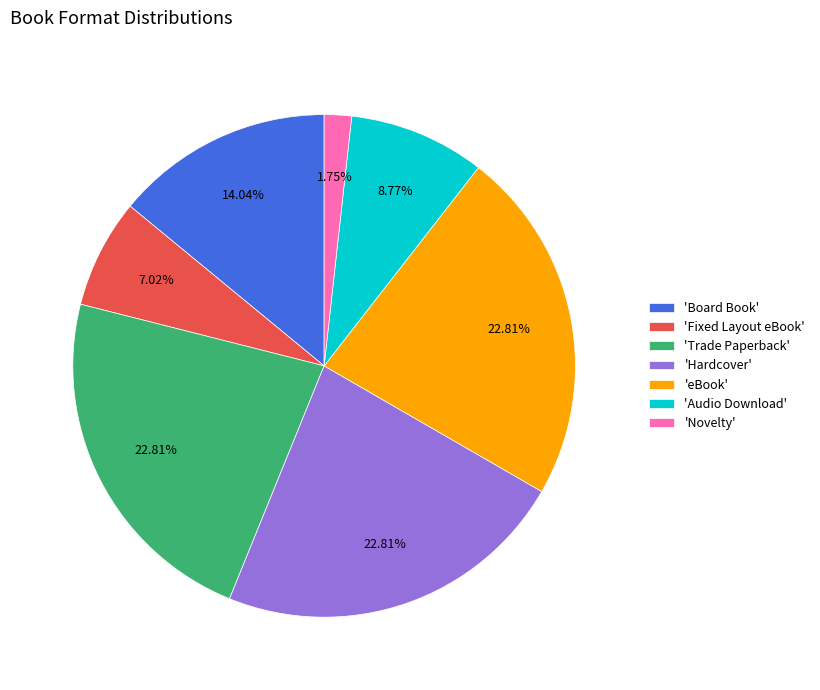

How many slices are in this pie chart?

7